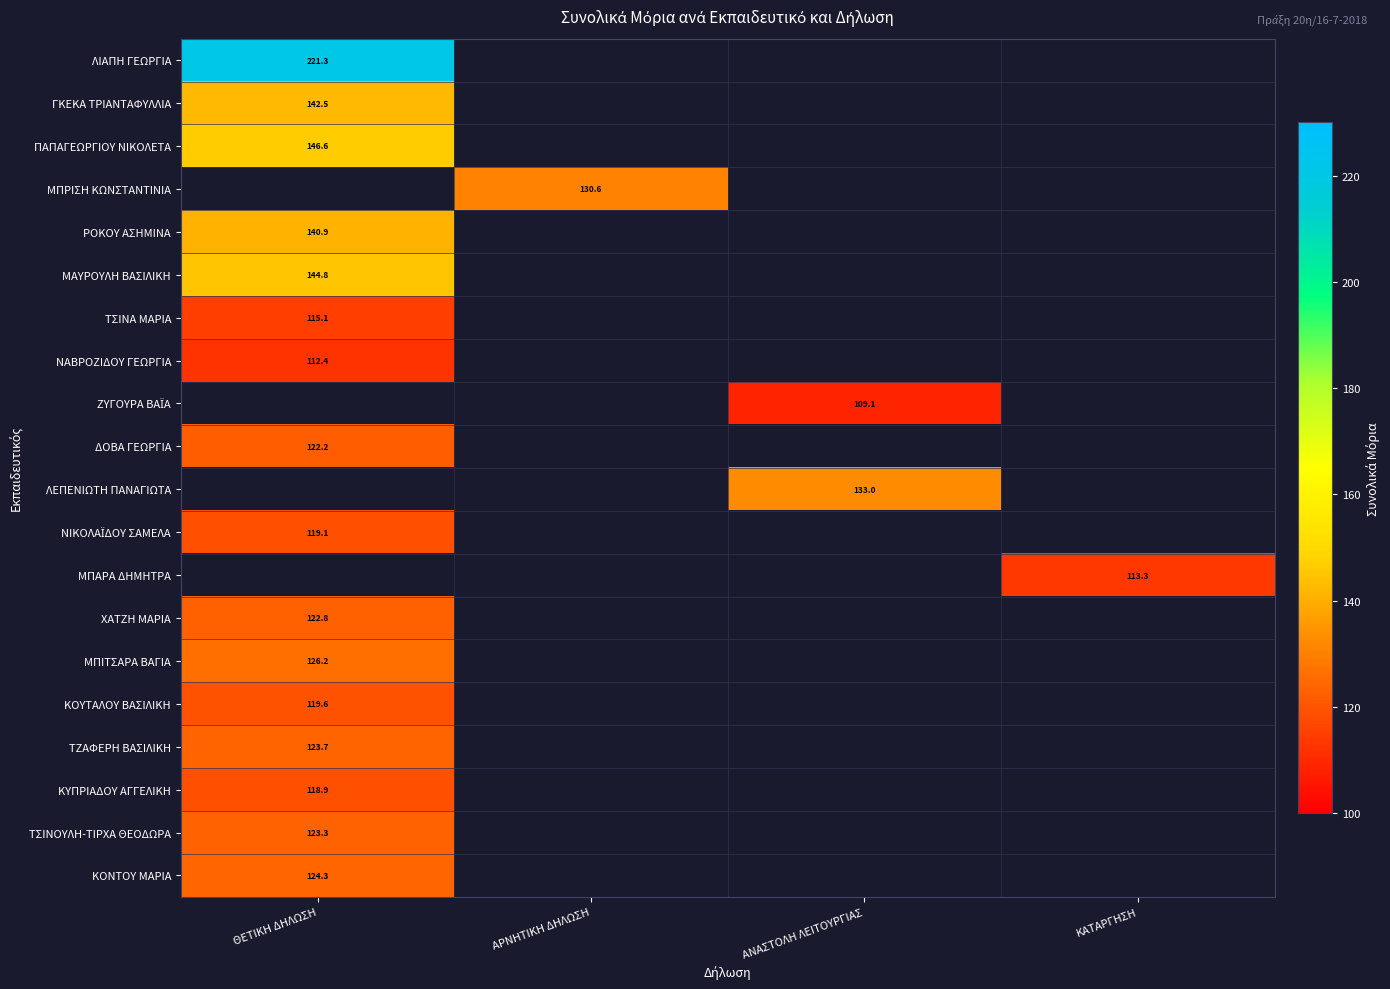

Which category has the lowest value across all series?

ΑΝΑΣΤΟΛΗ ΛΕΙΤΟΥΡΓΙΑΣ